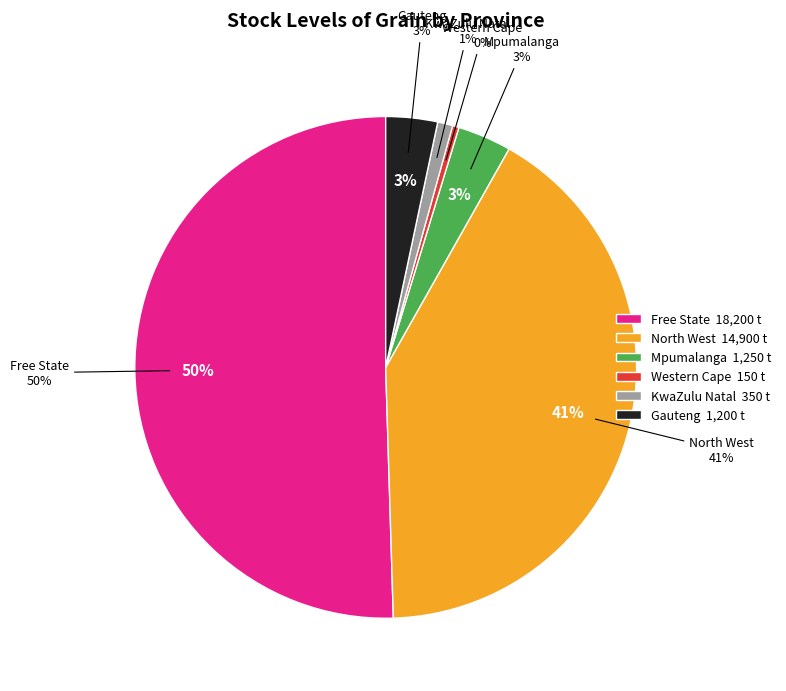

Which category has the biggest portion of the pie?

Free State